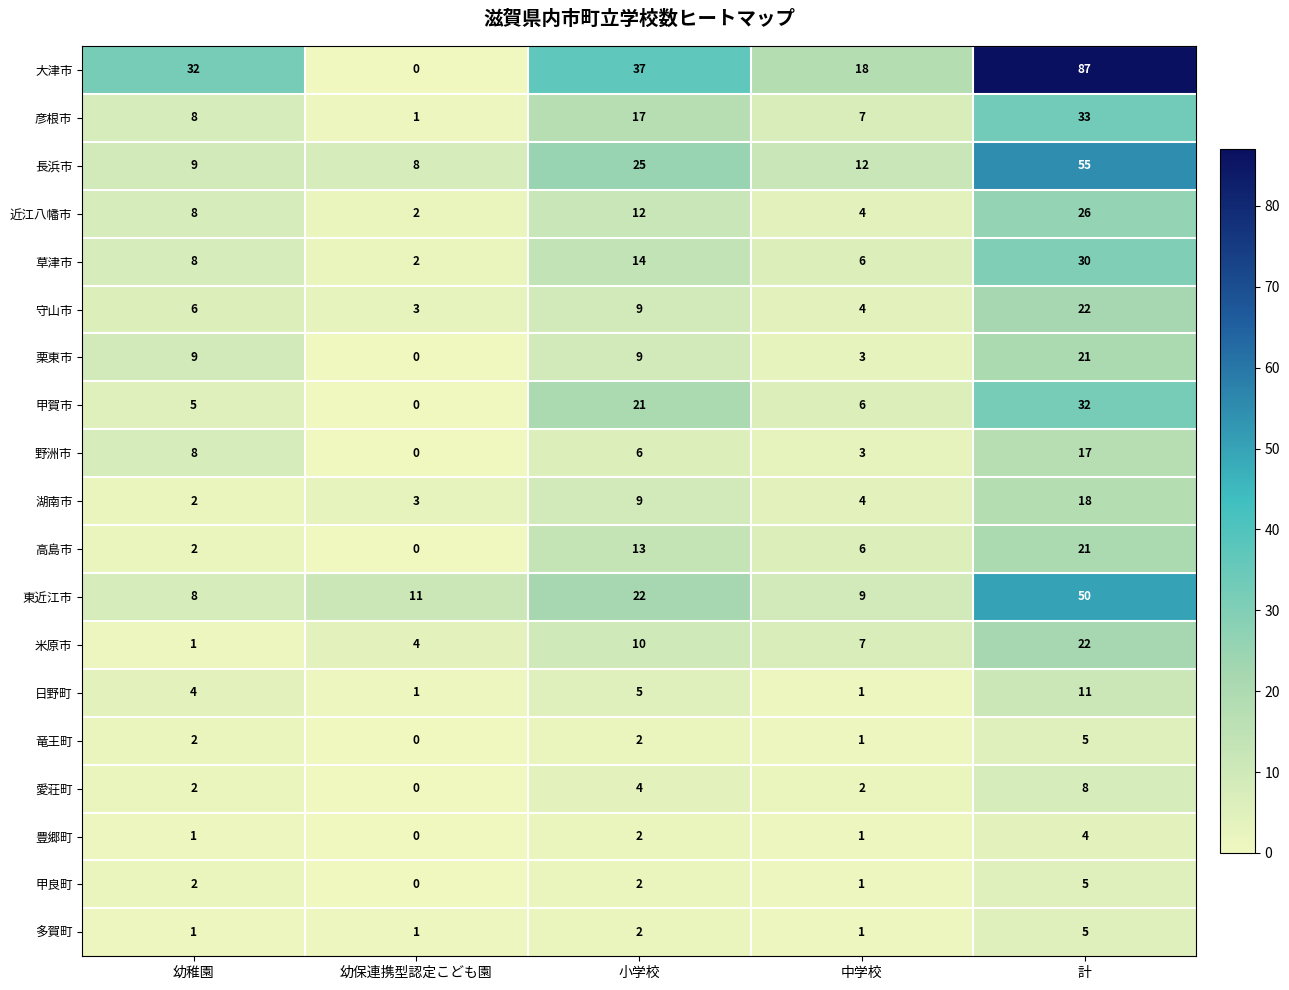

Is it true that 高島市 equals 1 at 中学校?

False